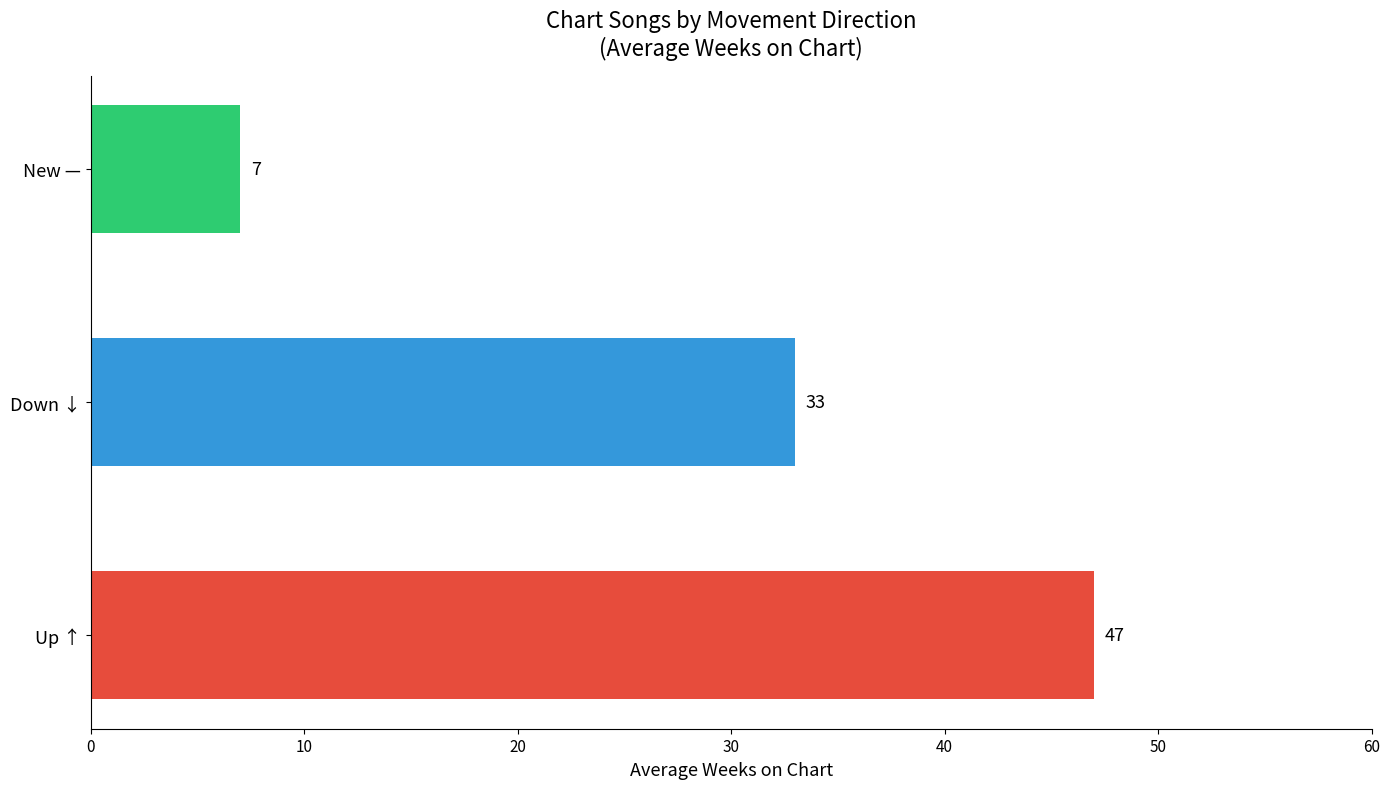

Rank the categories by value from lowest to highest.

New —, Down ↓, Up ↑